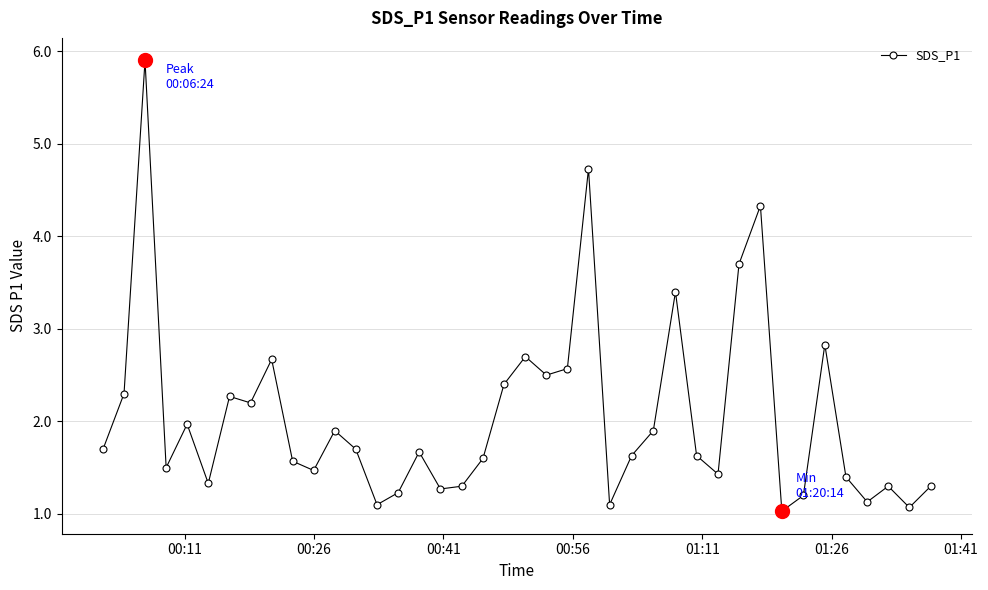

How many lines are shown in the chart?

1